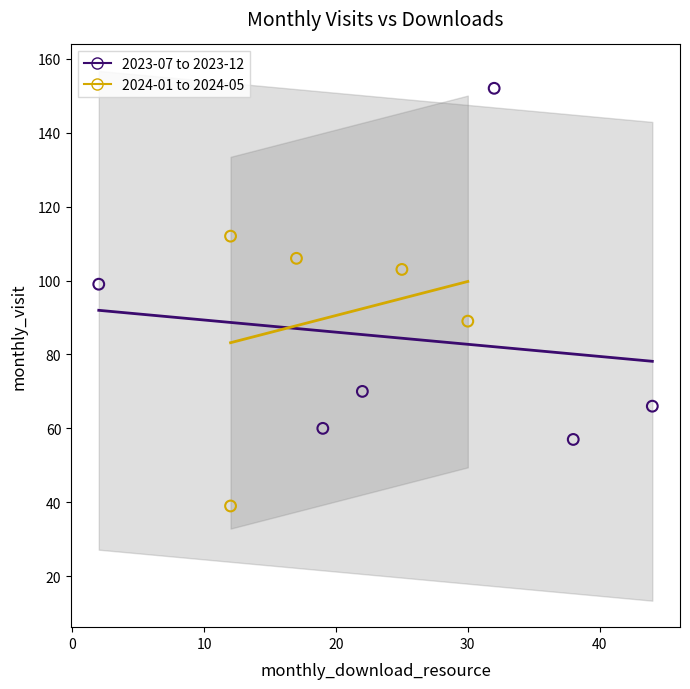

Which series reaches the minimum Y coordinate?

2024-01 to 2024-05